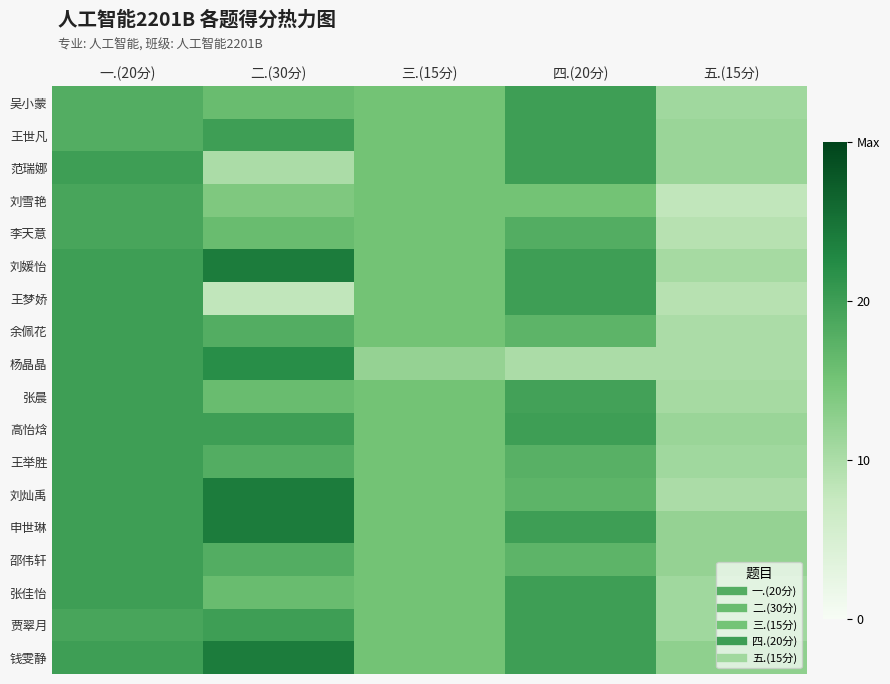

What is the spread (max minus min) of values at 一.(20分)?

2.0